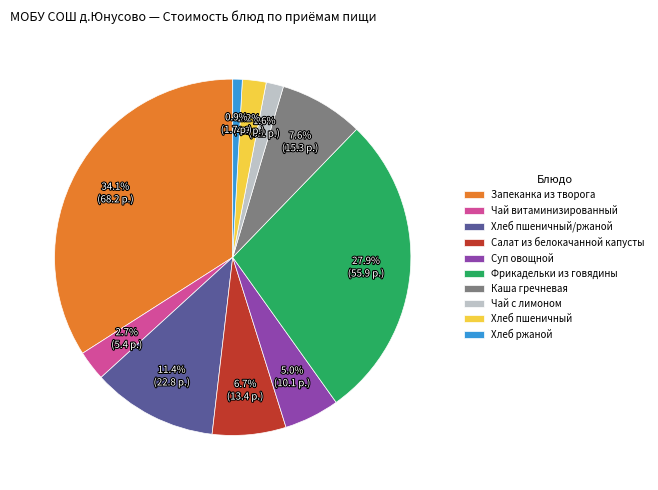

Rank the categories by value from lowest to highest.

Хлеб ржаной, Чай с лимоном, Хлеб пшеничный, Чай витаминизированный, Суп овощной, Салат из белокачанной капусты, Каша гречневая, Хлеб пшеничный/ржаной, Фрикадельки из говядины, Запеканка из творога